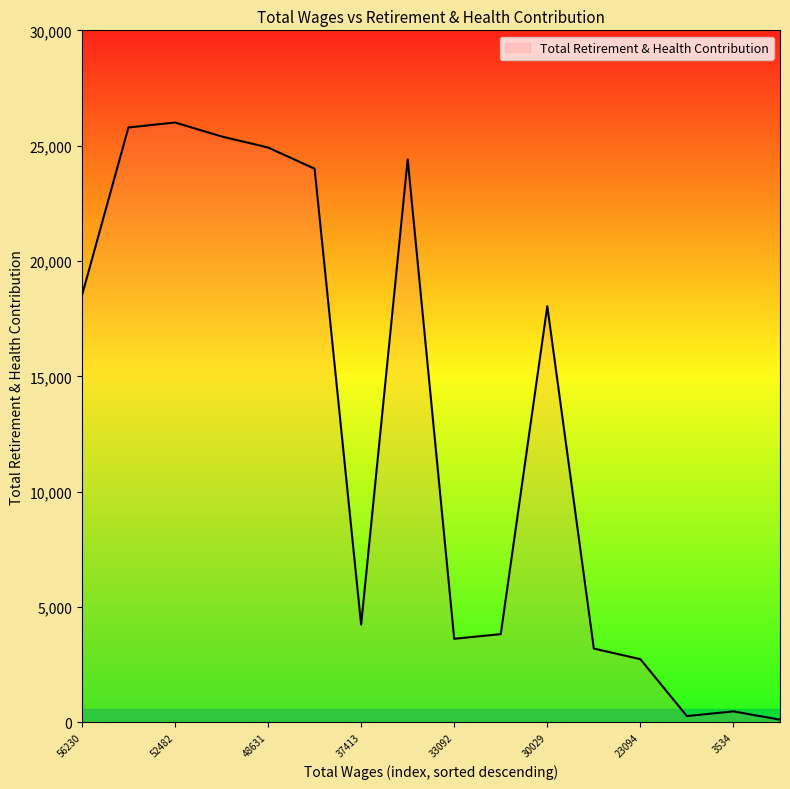

What is the greatest value displayed?

26005